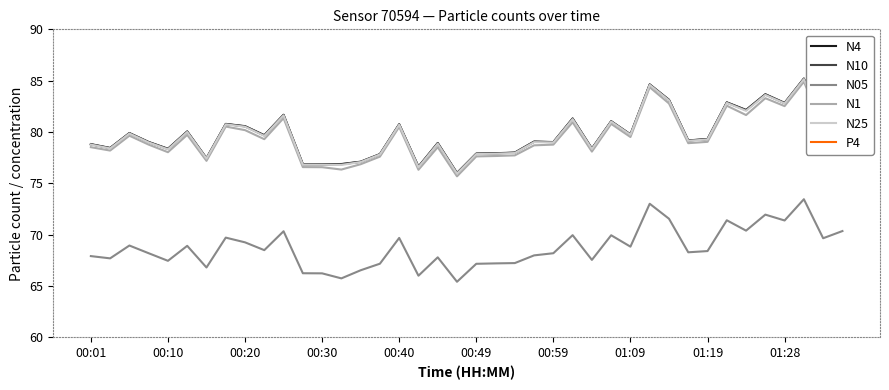

What value does the N10 series have at 00:40?

80.8